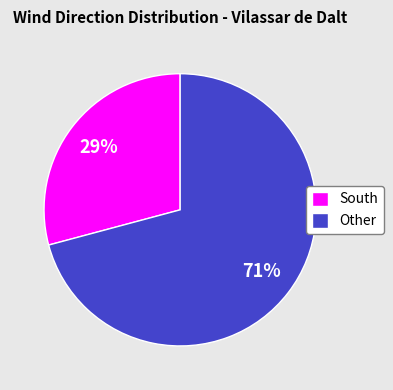

Which slice is the smallest?

South